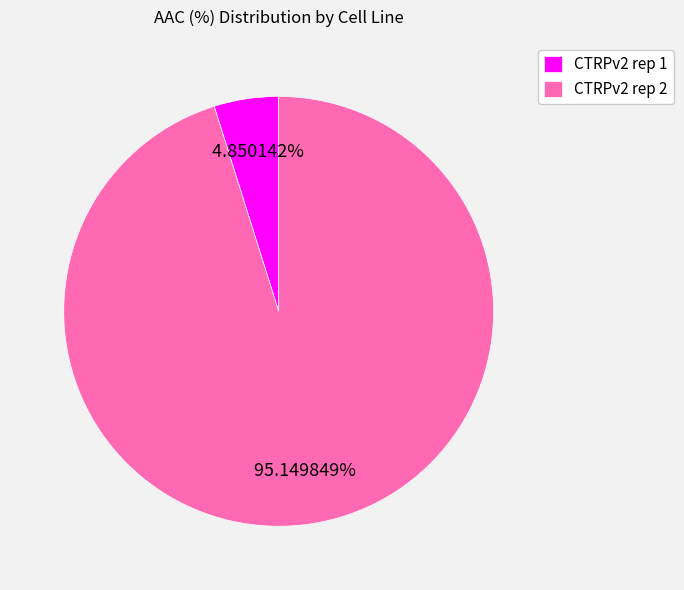

True or false: CTRPv2 rep 2 accounts for 95% of the total.

True